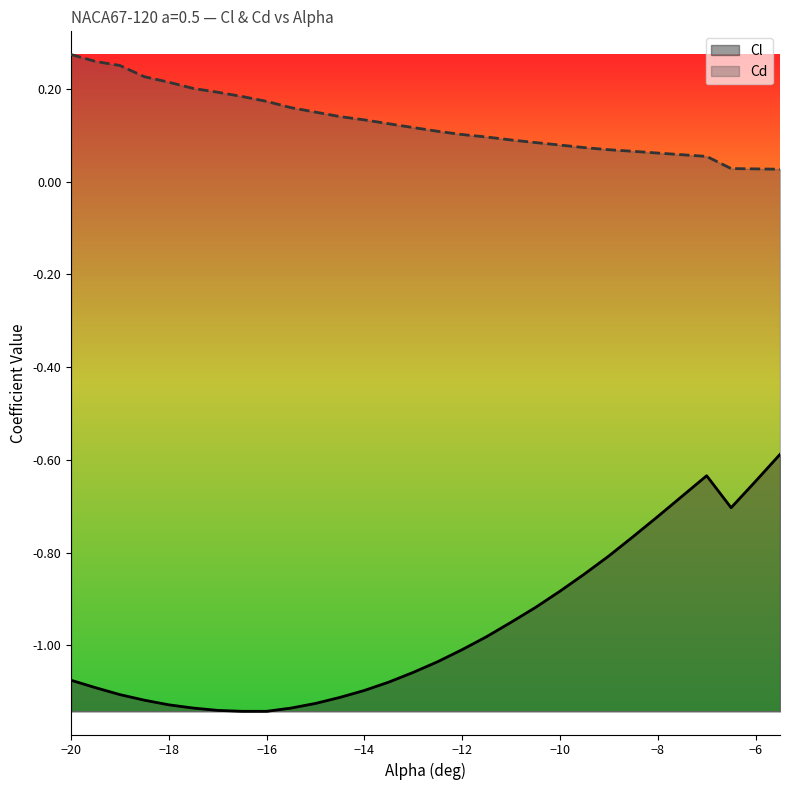

Which series has the largest range (max minus min)?

Cl